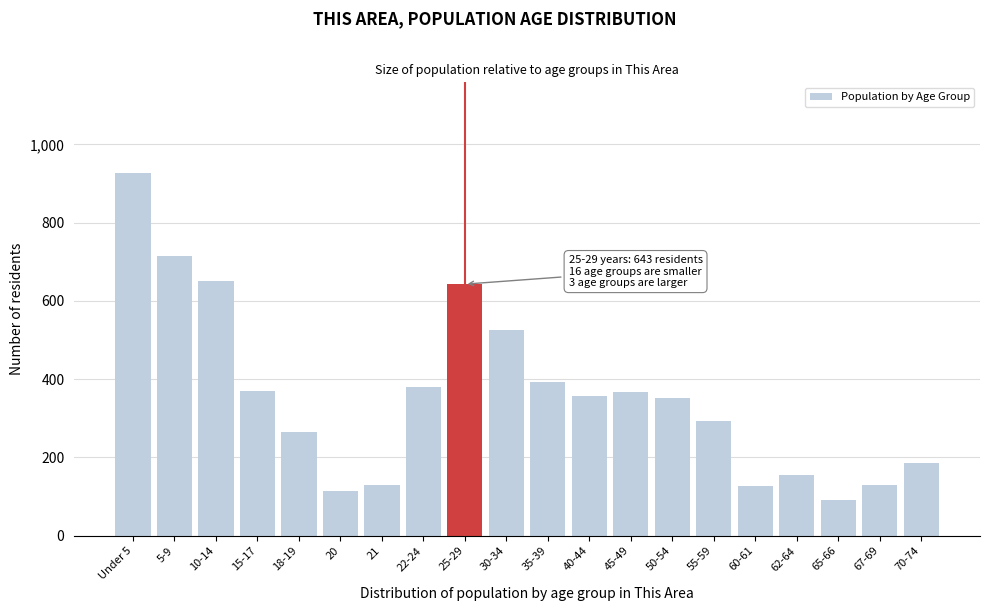

What is the smallest value displayed?

92